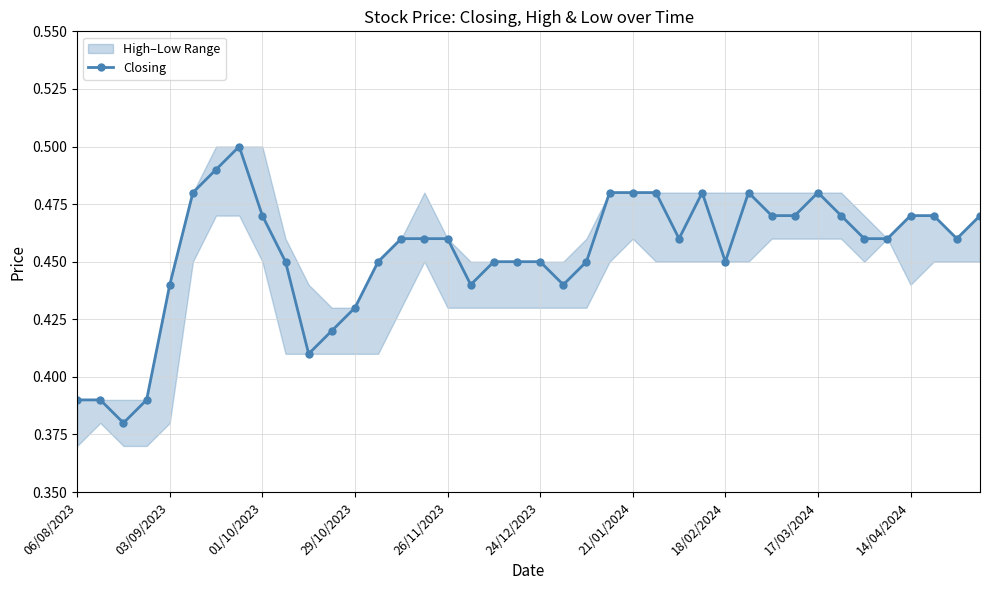

Count the Closing values in the range 0 to 1.

40